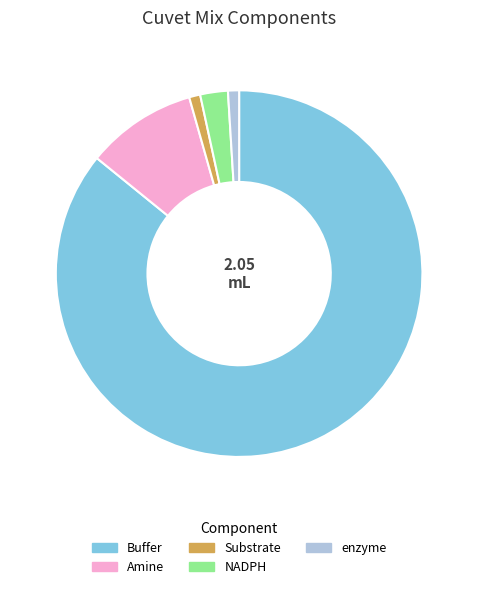

Combined, do NADPH and Amine account for over 50%?

No